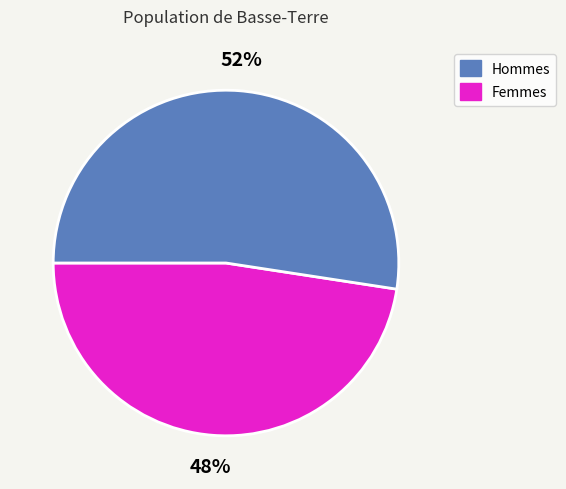

Is there a majority slice in this chart?

Yes